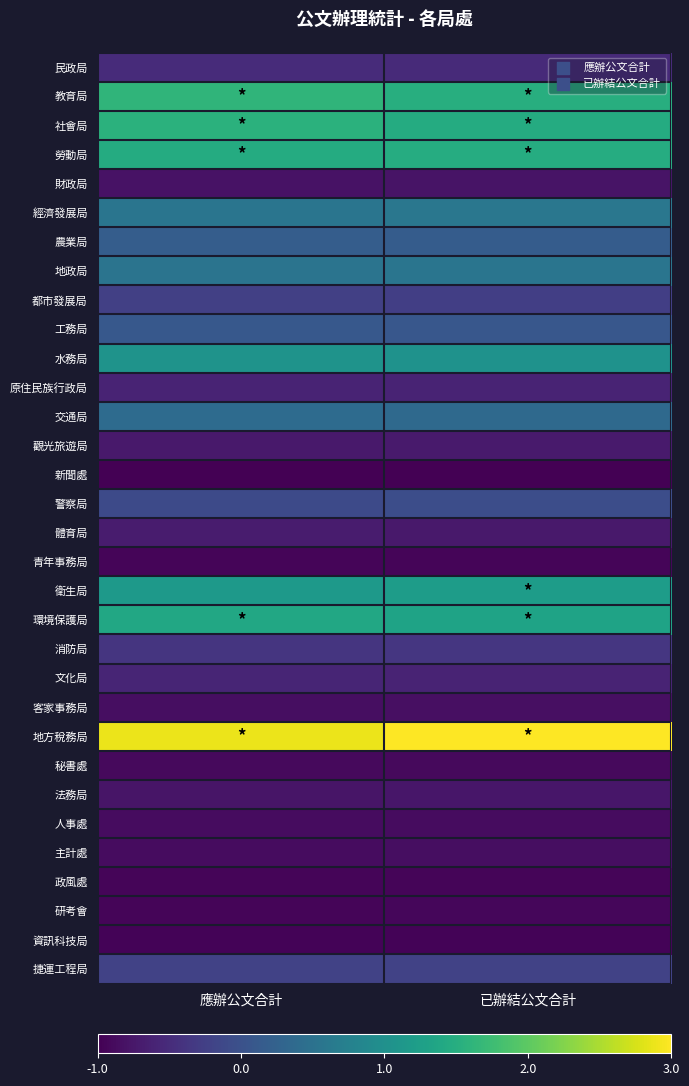

Reading right to left, extract all data points from this chart.

民政局: 已辦結公文合計=-0.5	應辦公文合計=-0.5
教育局: 已辦結公文合計=1.5	應辦公文合計=1.7
社會局: 已辦結公文合計=1.5	應辦公文合計=1.6
勞動局: 已辦結公文合計=1.5	應辦公文合計=1.5
財政局: 已辦結公文合計=-0.8	應辦公文合計=-0.8
經濟發展局: 已辦結公文合計=0.6	應辦公文合計=0.6
農業局: 已辦結公文合計=0.2	應辦公文合計=0.2
地政局: 已辦結公文合計=0.6	應辦公文合計=0.6
都市發展局: 已辦結公文合計=-0.2	應辦公文合計=-0.2
工務局: 已辦結公文合計=0.1	應辦公文合計=0.1
水務局: 已辦結公文合計=1.1	應辦公文合計=1.1
原住民族行政局: 已辦結公文合計=-0.6	應辦公文合計=-0.6
交通局: 已辦結公文合計=0.4	應辦公文合計=0.4
觀光旅遊局: 已辦結公文合計=-0.7	應辦公文合計=-0.7
新聞處: 已辦結公文合計=-1.0	應辦公文合計=-1.0
警察局: 已辦結公文合計=-0.0	應辦公文合計=-0.1
體育局: 已辦結公文合計=-0.7	應辦公文合計=-0.7
青年事務局: 已辦結公文合計=-0.9	應辦公文合計=-0.9
衛生局: 已辦結公文合計=1.2	應辦公文合計=1.2
環境保護局: 已辦結公文合計=1.4	應辦公文合計=1.4
消防局: 已辦結公文合計=-0.3	應辦公文合計=-0.4
文化局: 已辦結公文合計=-0.6	應辦公文合計=-0.6
客家事務局: 已辦結公文合計=-0.8	應辦公文合計=-0.8
地方稅務局: 已辦結公文合計=3.0	應辦公文合計=2.9
秘書處: 已辦結公文合計=-0.9	應辦公文合計=-0.9
法務局: 已辦結公文合計=-0.7	應辦公文合計=-0.7
人事處: 已辦結公文合計=-0.8	應辦公文合計=-0.8
主計處: 已辦結公文合計=-0.8	應辦公文合計=-0.8
政風處: 已辦結公文合計=-0.9	應辦公文合計=-0.9
研考會: 已辦結公文合計=-0.9	應辦公文合計=-0.9
資訊科技局: 已辦結公文合計=-0.9	應辦公文合計=-0.9
捷運工程局: 已辦結公文合計=-0.2	應辦公文合計=-0.2